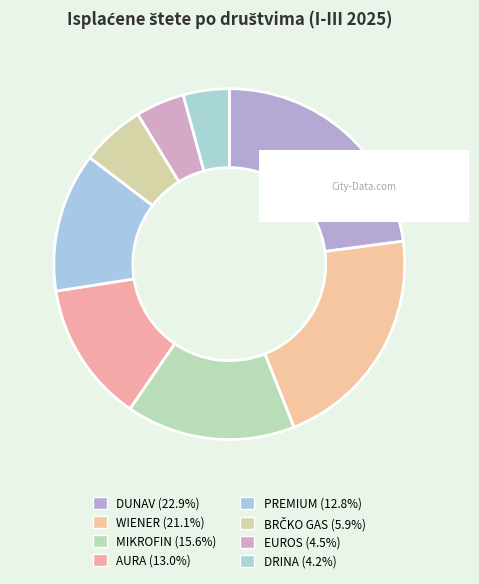

Count the number of slices in the pie.

8